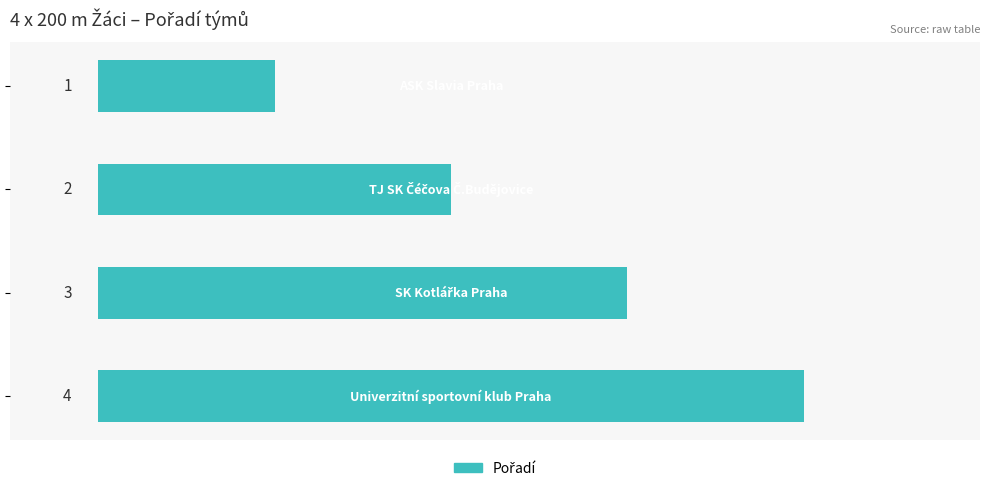

What is the maximum value shown in the chart?

4